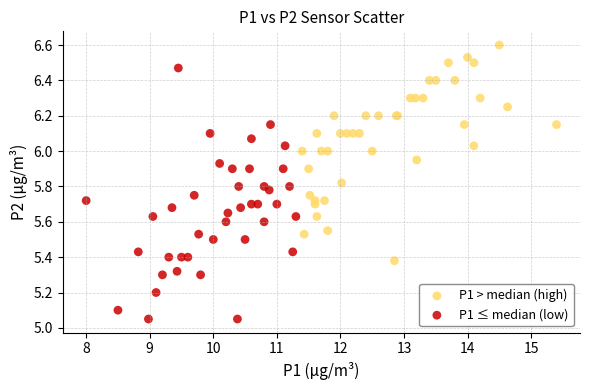

Which series contains the highest Y value?

P1 > median (high)